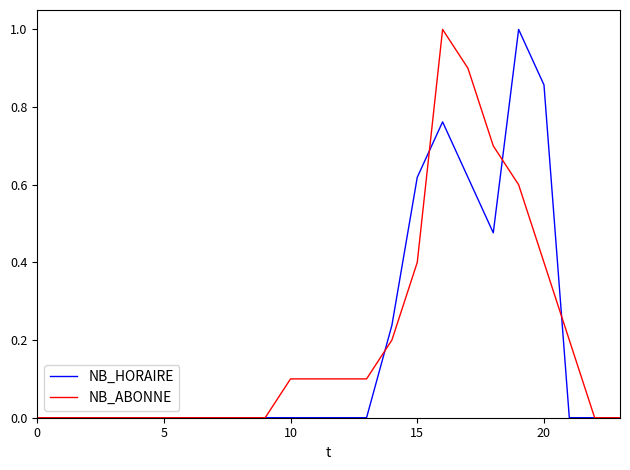

What is the highest value of the NB_ABONNE series?

1.0